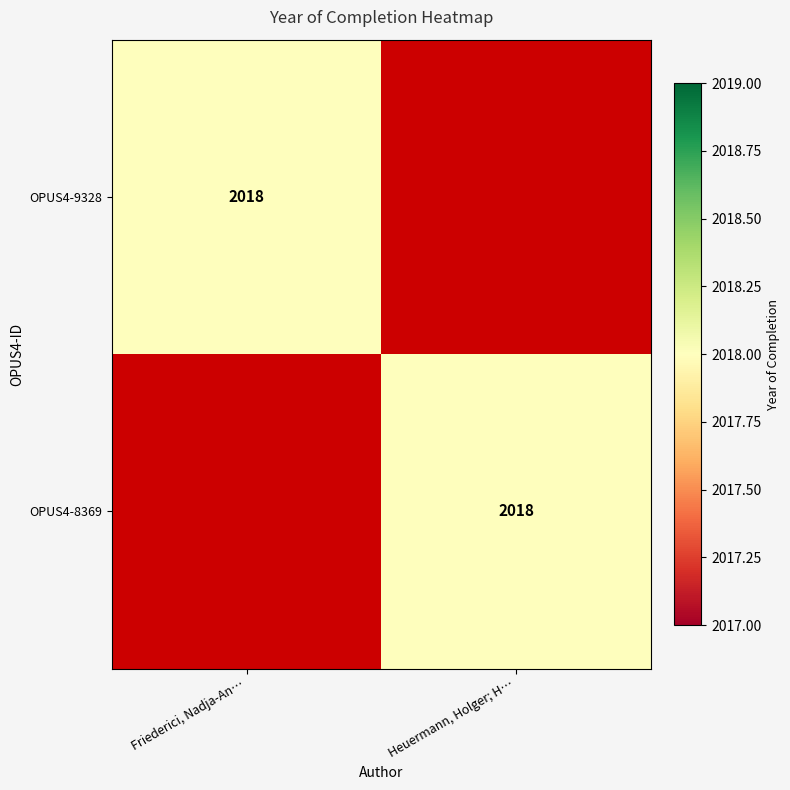

True or false: OPUS4-9328 has a value of 1276 at Friederici, Nadja-An….

False